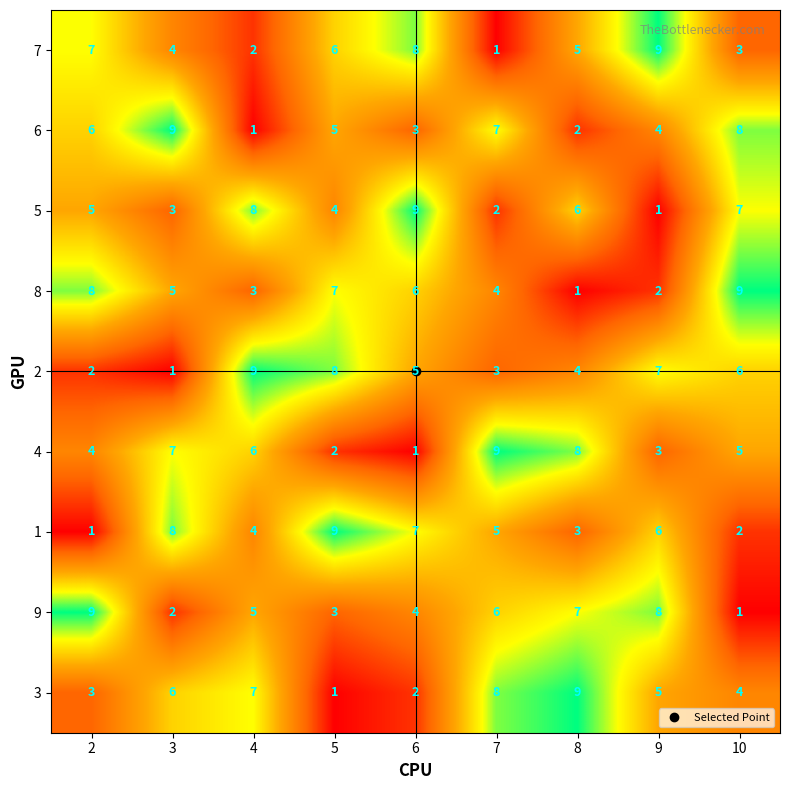

What is the maximum value shown in the chart?

9